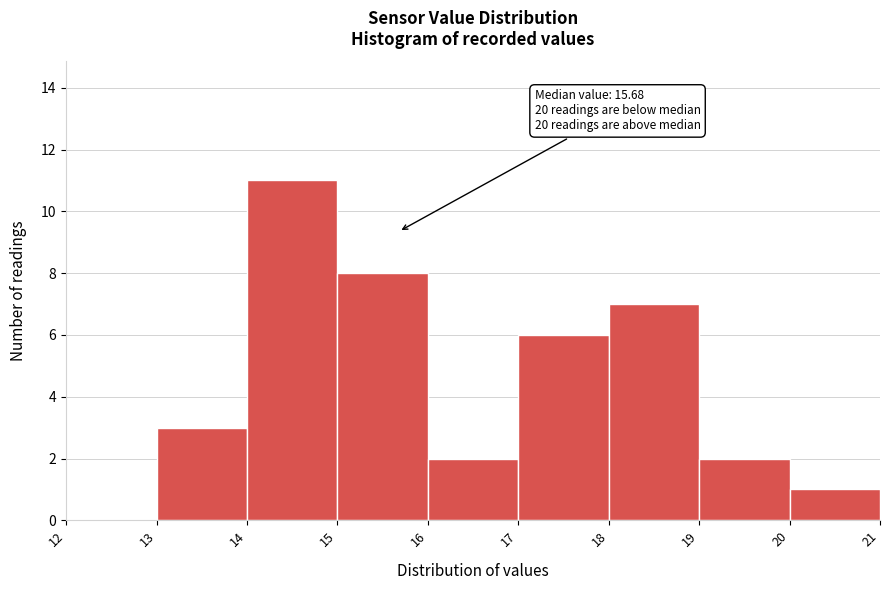

Which range on the x-axis has the tallest bar?

14 to 15